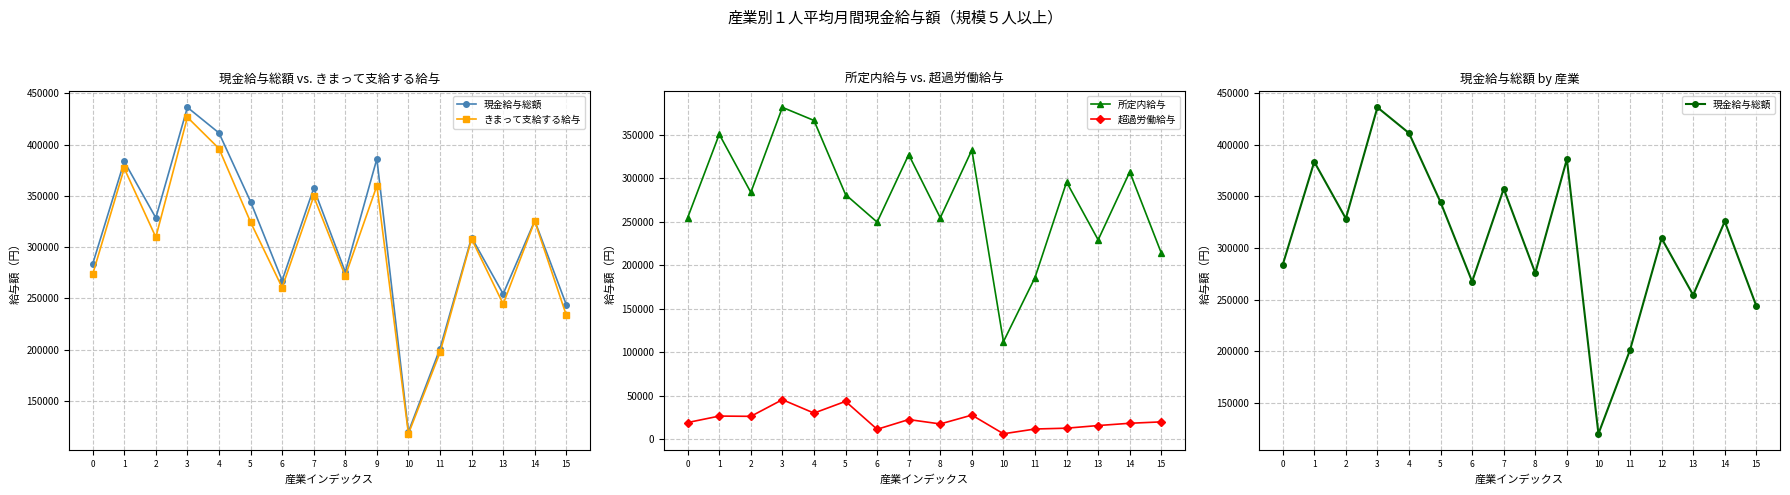

True or false: きまって支給する給与 has more than 1 interior local peaks.

True